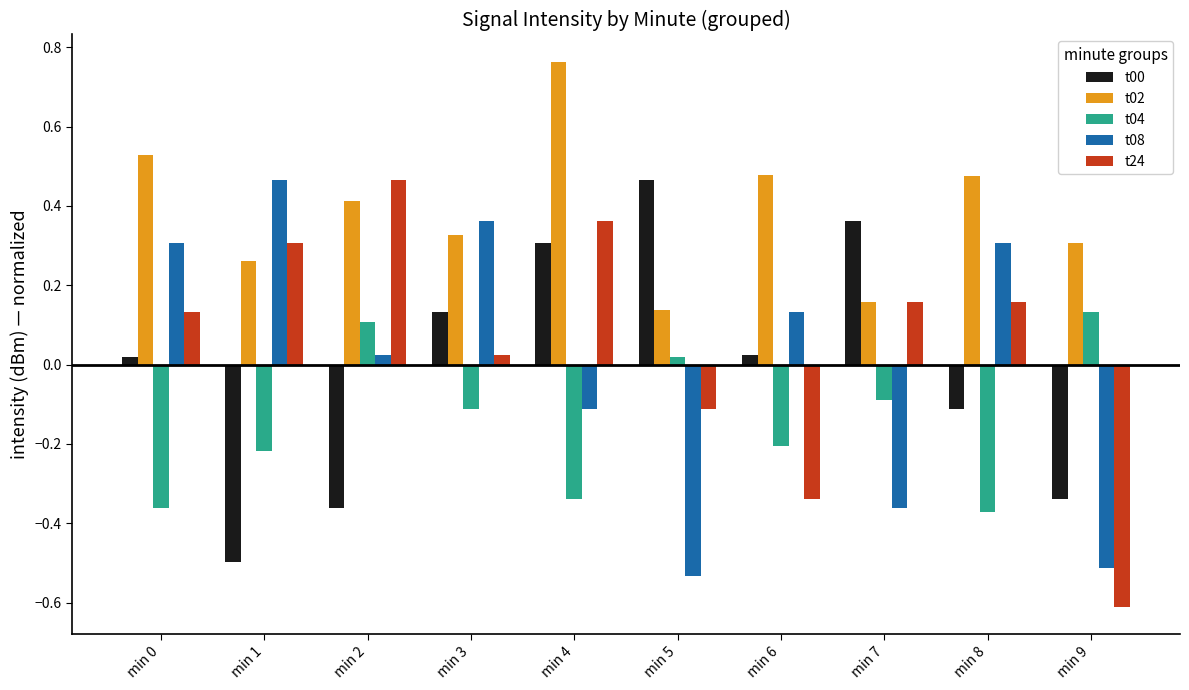

Where does the t04 series first go above 0?

min 2